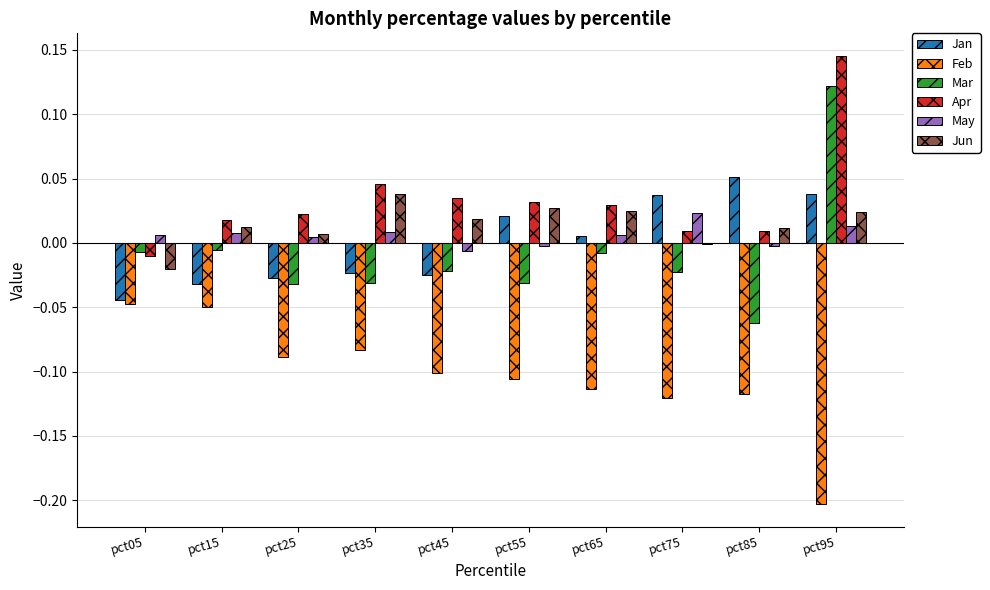

The value of Jun at pct95 is 0.0. True or false?

True